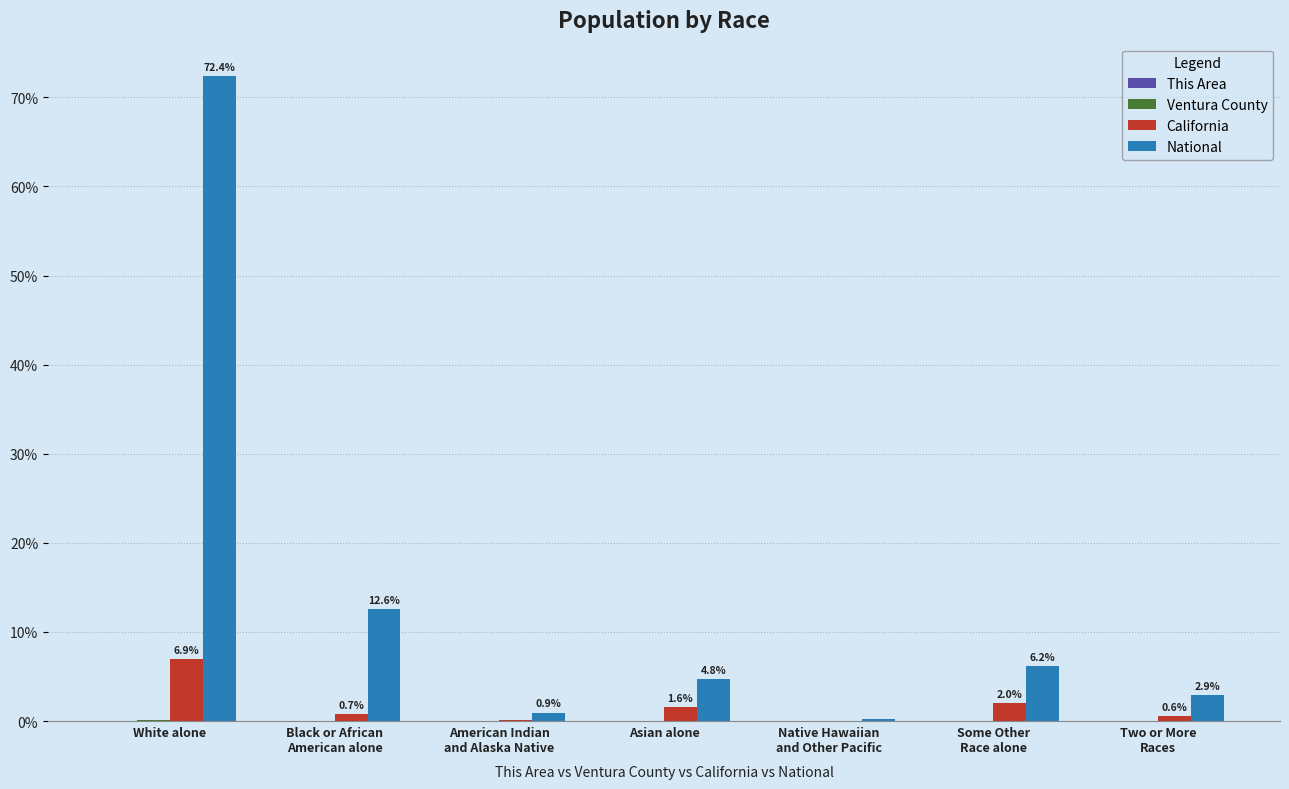

Which series has the largest total across all categories?

National